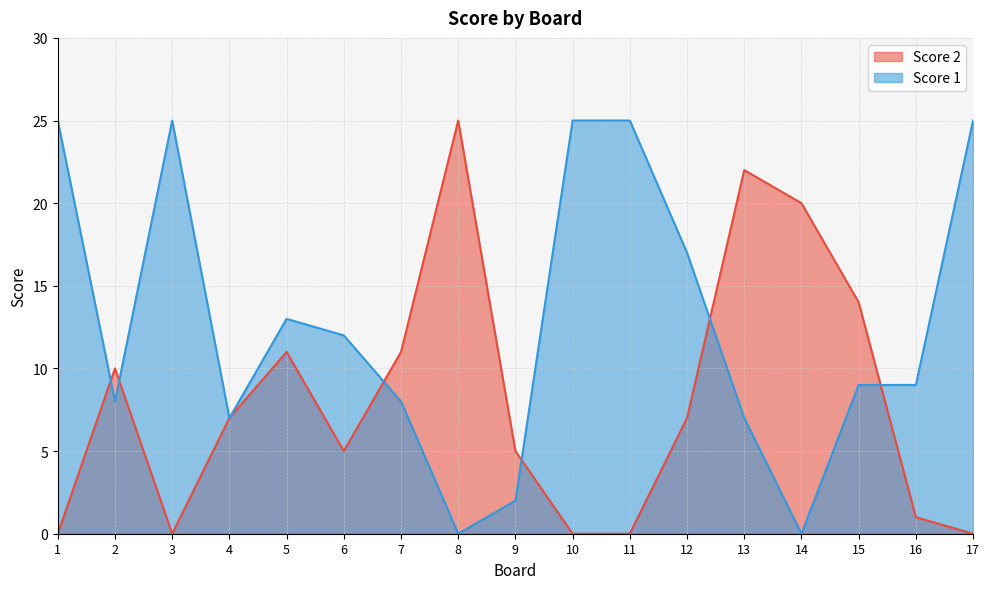

Is the value of Score 1 at 2 greater than the value of Score 2 at 10?

Yes